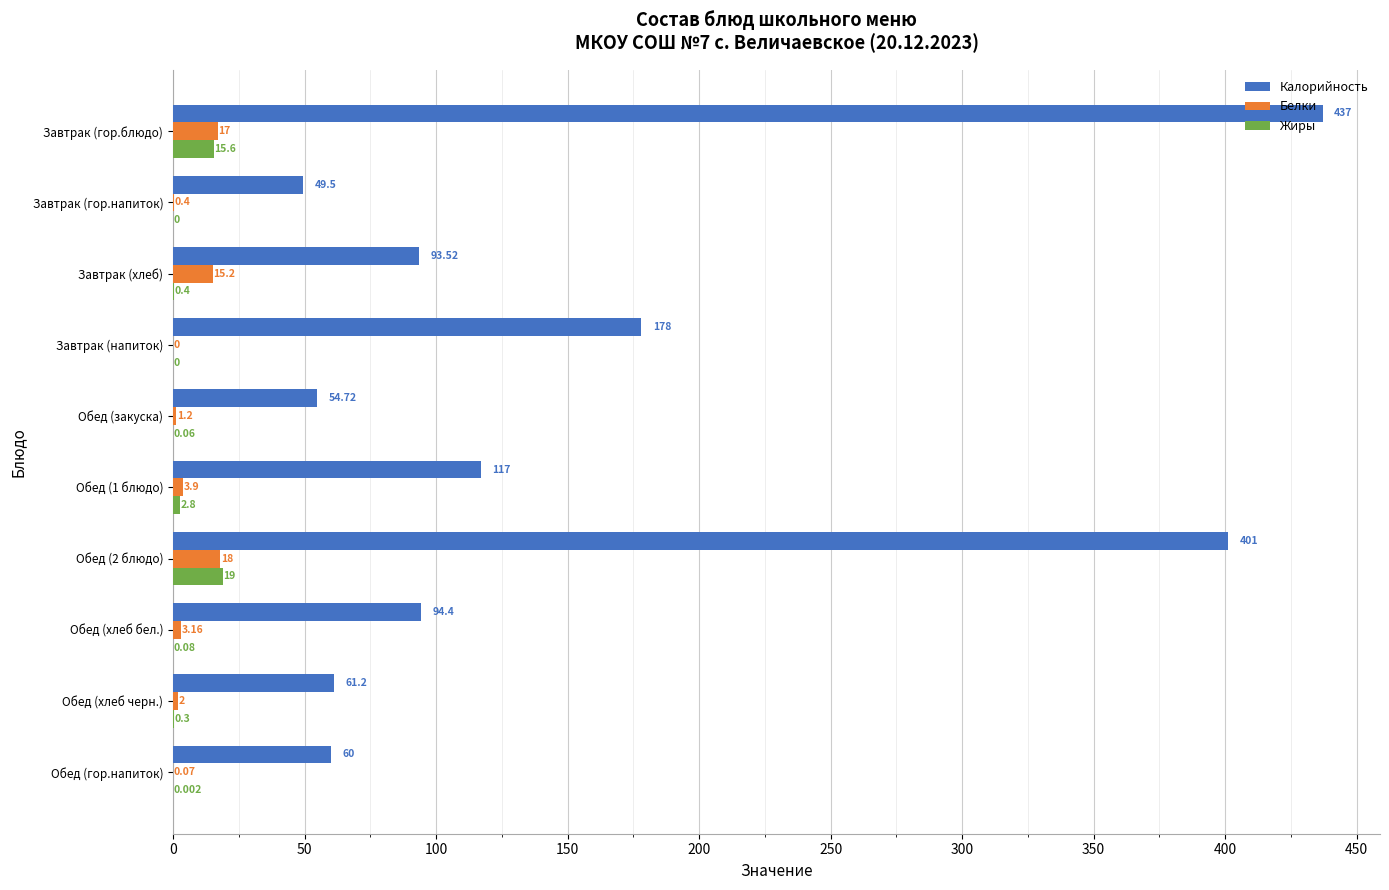

At which label is Калорийность closest to 243?

Завтрак (напиток)